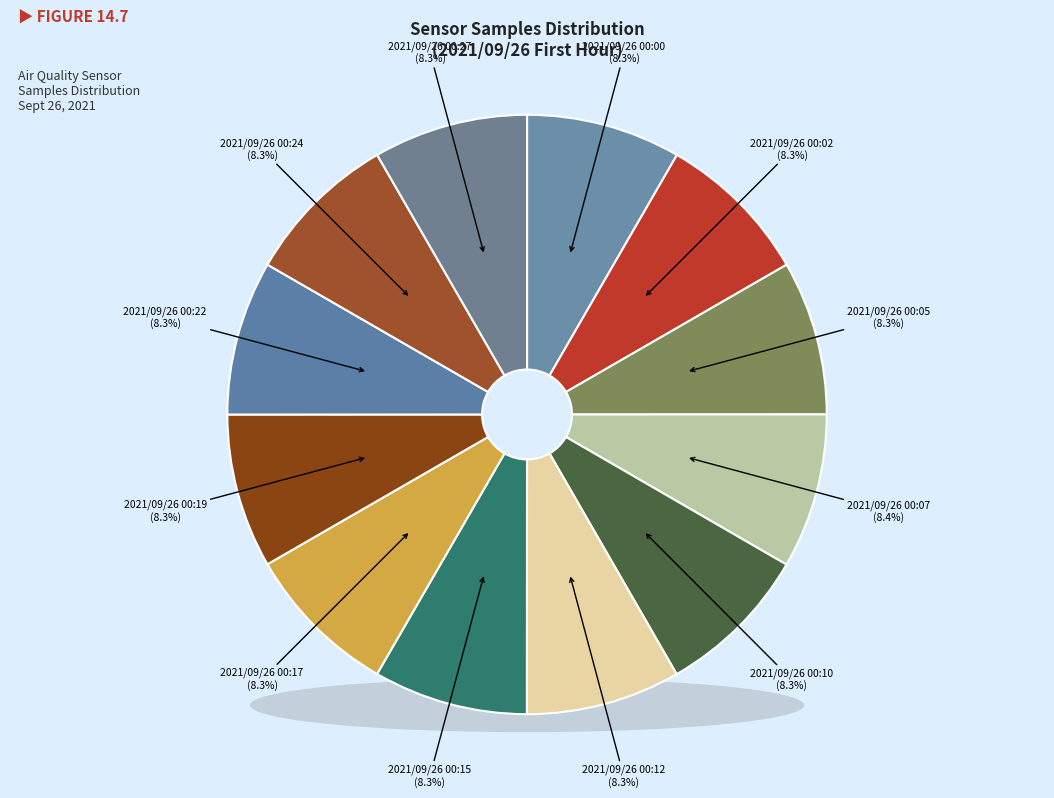

Rank the categories by value from lowest to highest.

2021/09/26 00:19, 2021/09/26 00:05, 2021/09/26 00:12, 2021/09/26 00:15, 2021/09/26 00:17, 2021/09/26 00:10, 2021/09/26 00:22, 2021/09/26 00:27, 2021/09/26 00:02, 2021/09/26 00:24, 2021/09/26 00:00, 2021/09/26 00:07